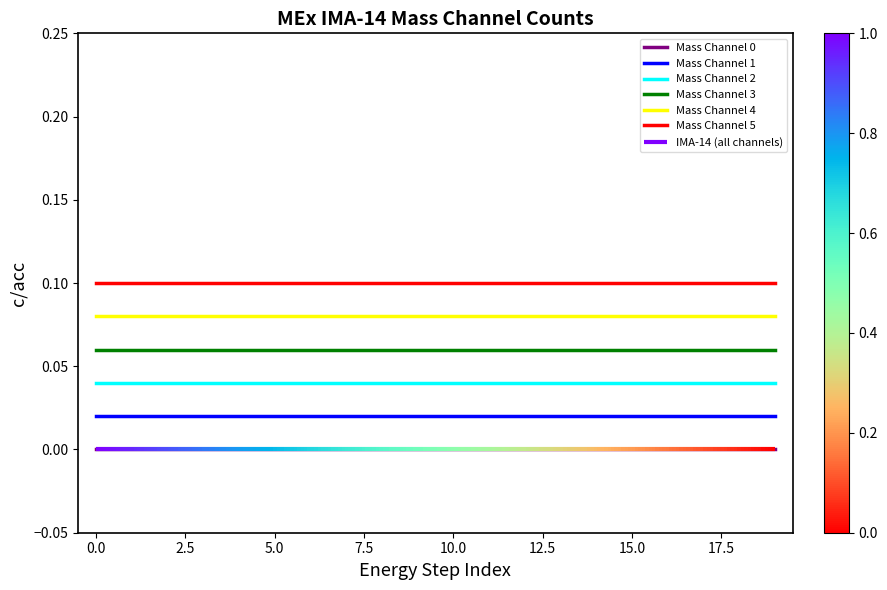

The value of Mass Channel 3 at 5.0 is 0.0. True or false?

False